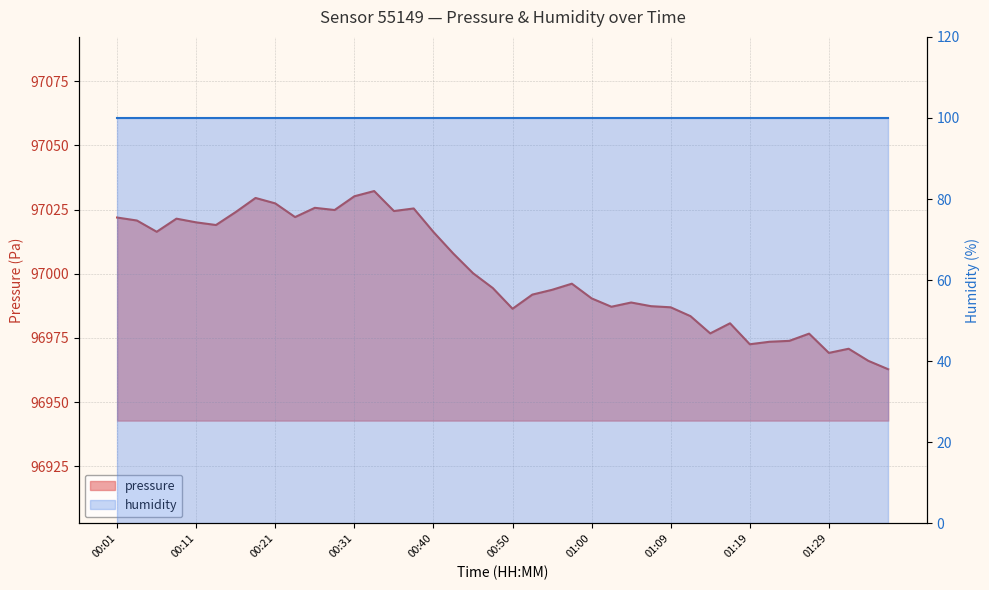

Reading left to right, transcribe all the data shown in this chart.

00:01=97021.9	00:04=97020.7	00:06=97016.3	00:09=97021.4	00:11=97020.0	00:13=97019.0	00:16=97024.0	00:18=97029.5	00:21=97027.4	00:23=97022.1	00:26=97025.7	00:28=97024.8	00:31=97030.2	00:33=97032.2	00:35=97024.4	00:38=97025.4	00:40=97016.2	00:43=97007.9	00:45=97000.2	00:48=96994.4	00:50=96986.4	00:52=96991.9	00:55=96993.8	00:57=96996.1	01:00=96990.4	01:02=96987.2	01:05=96988.8	01:07=96987.4	01:09=96986.9	01:12=96983.5	01:14=96976.8	01:17=96980.7	01:19=96972.6	01:22=96973.5	01:24=96973.9	01:26=96976.7	01:29=96969.2	01:31=96970.8	01:34=96966.1	01:36=96962.8